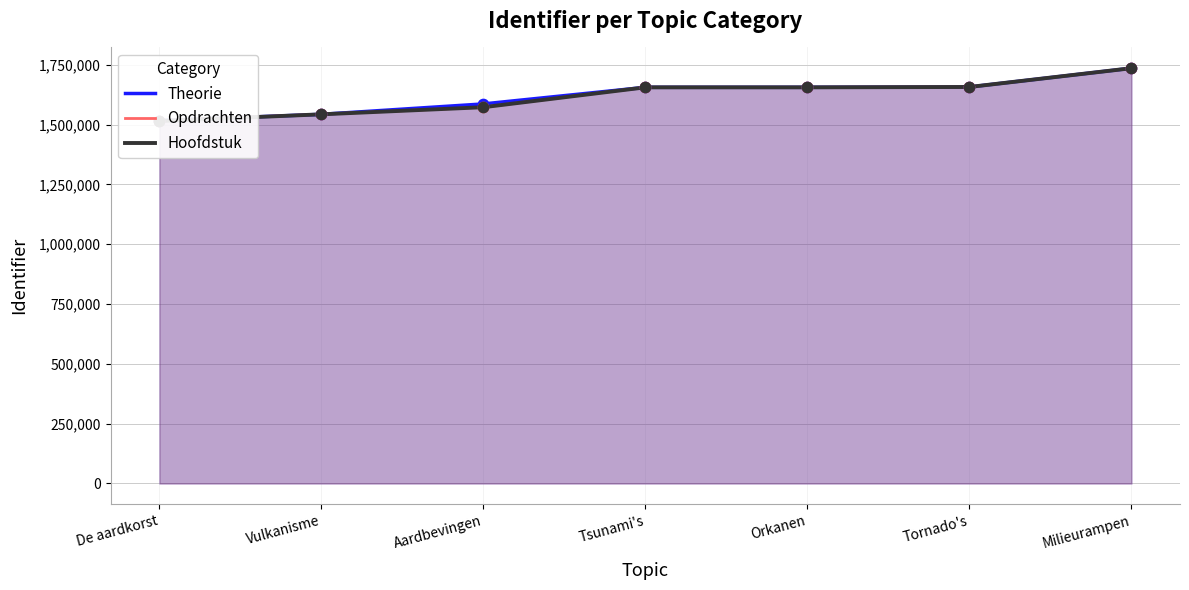

Which series contains the lowest Y value?

Hoofdstuk